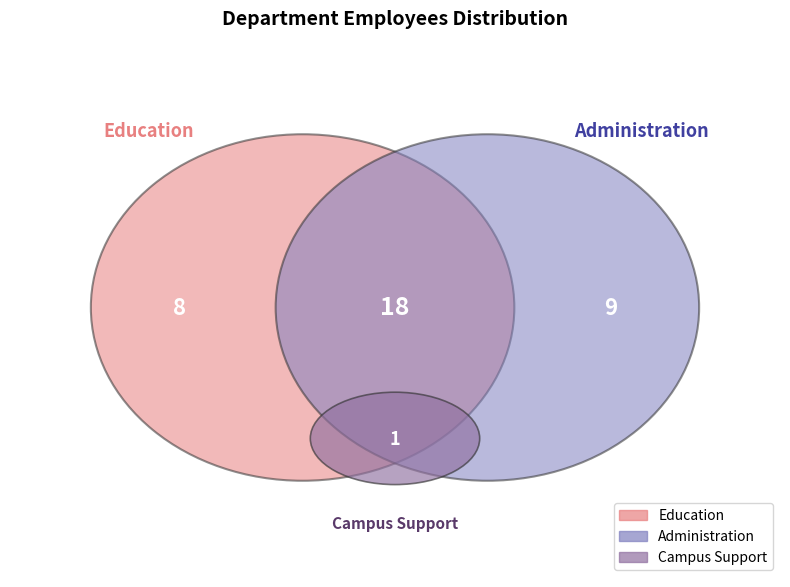

Approximately how many times larger is the value at Administration compared to Campus Support?

9.0